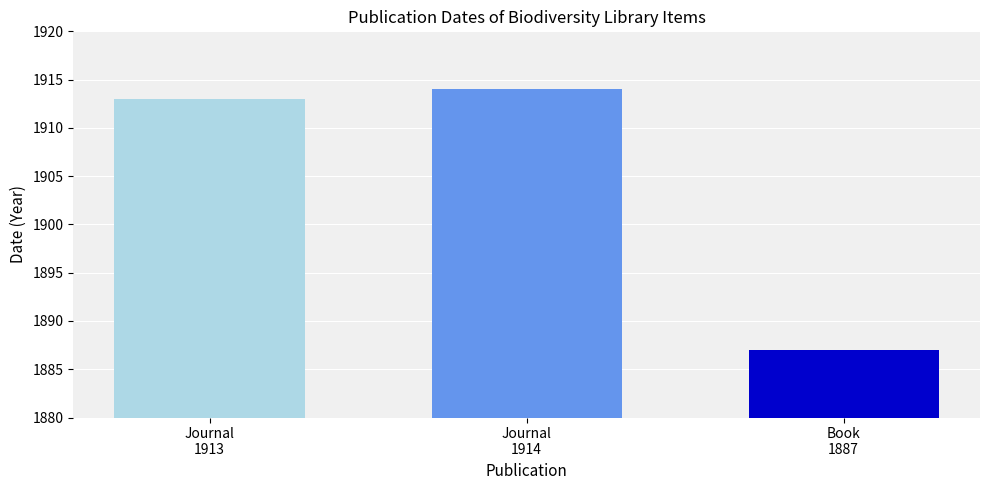

What is the smallest value displayed?

1887